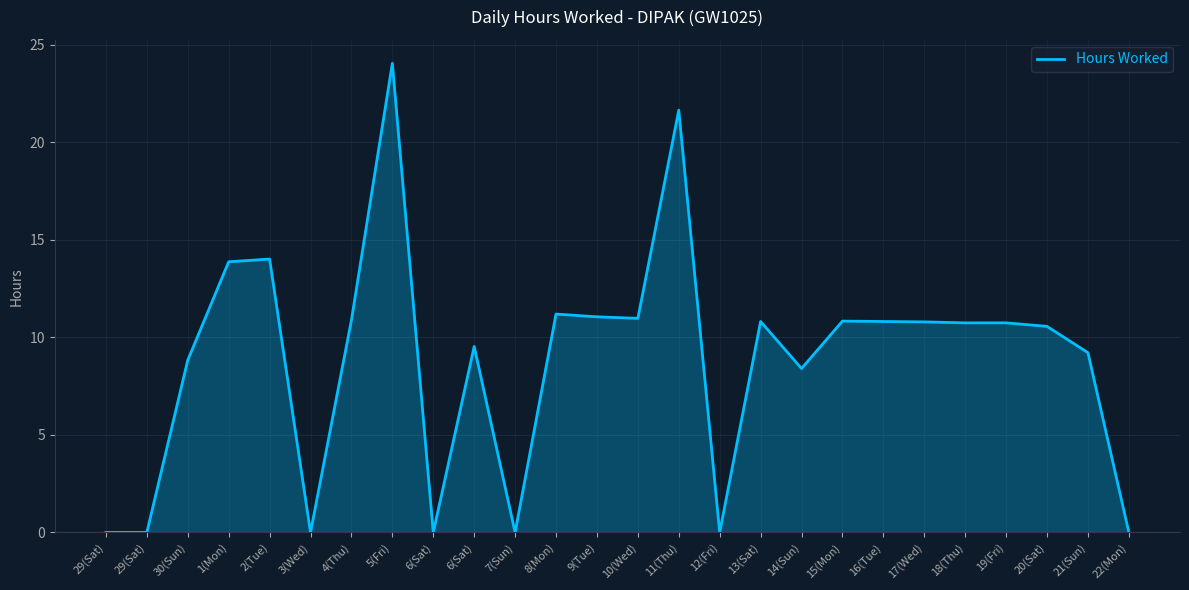

What is the value of the 15th point from the left?

21.6